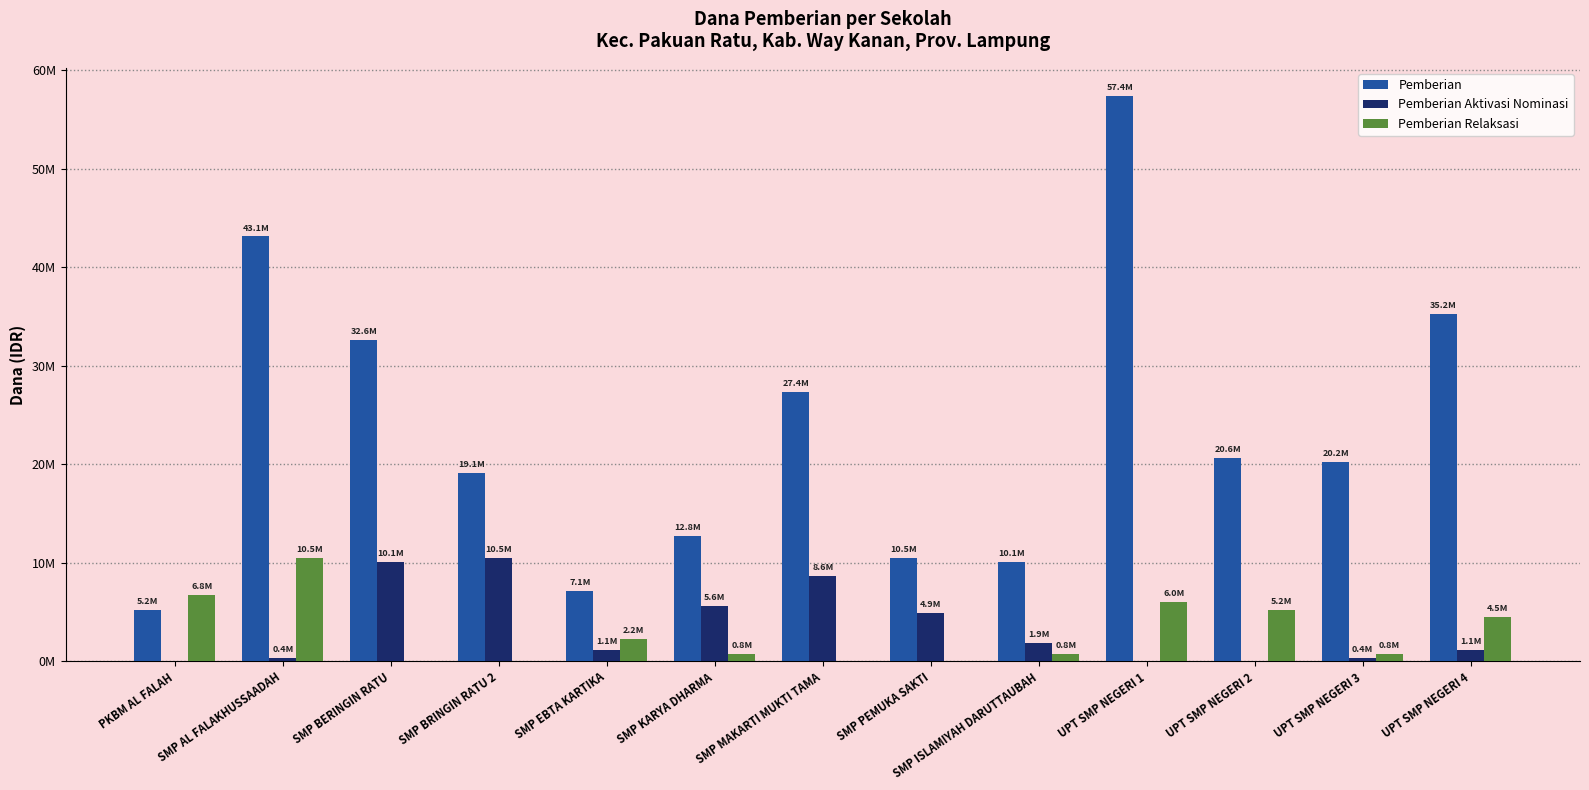

What is the highest value of the Pemberian series?

57375000